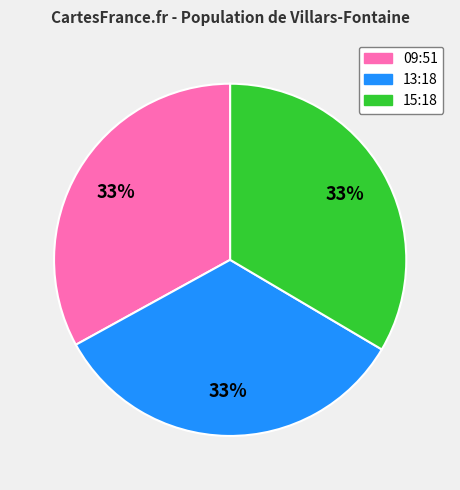

How many segments does this pie chart have?

3